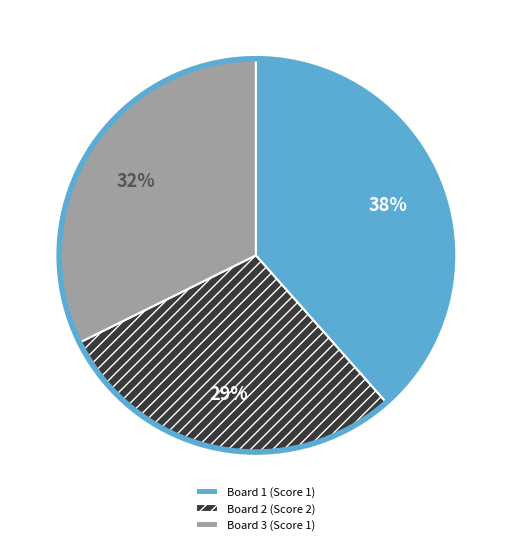

Which slice is the smallest?

Board 2